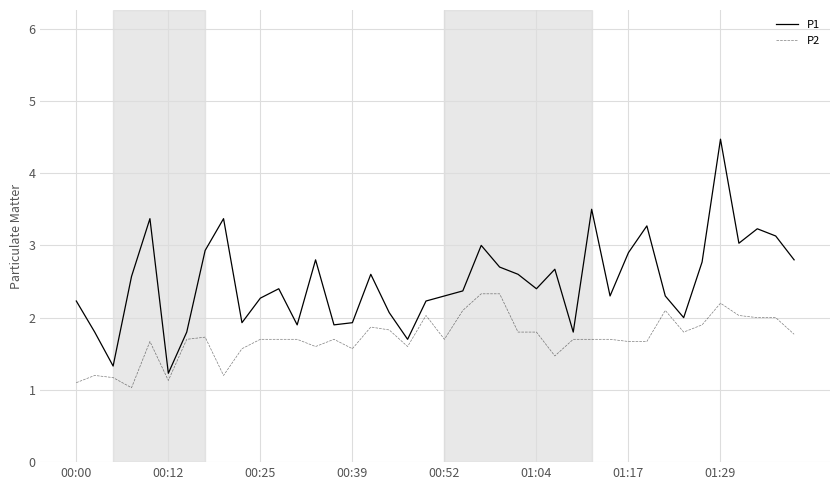

What is the minimum value shown in the chart?

1.0